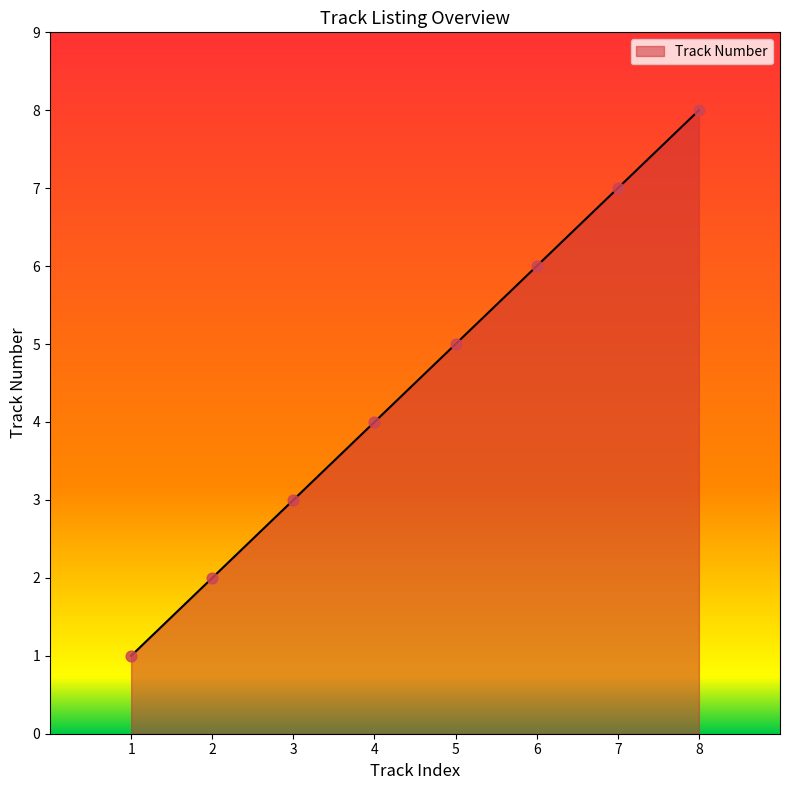

Which has a higher value, 8 or 7?

8